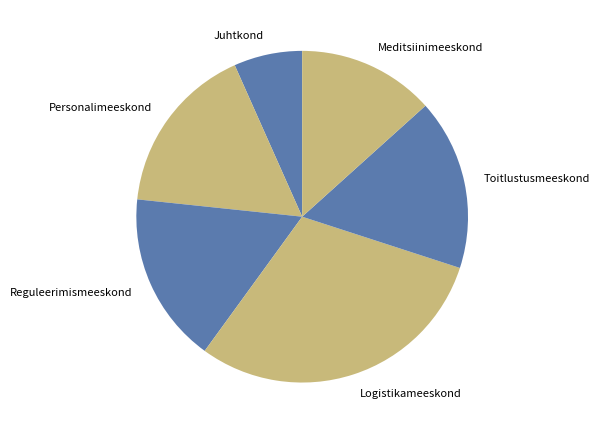

What is the smallest slice in the pie chart?

Juhtkond